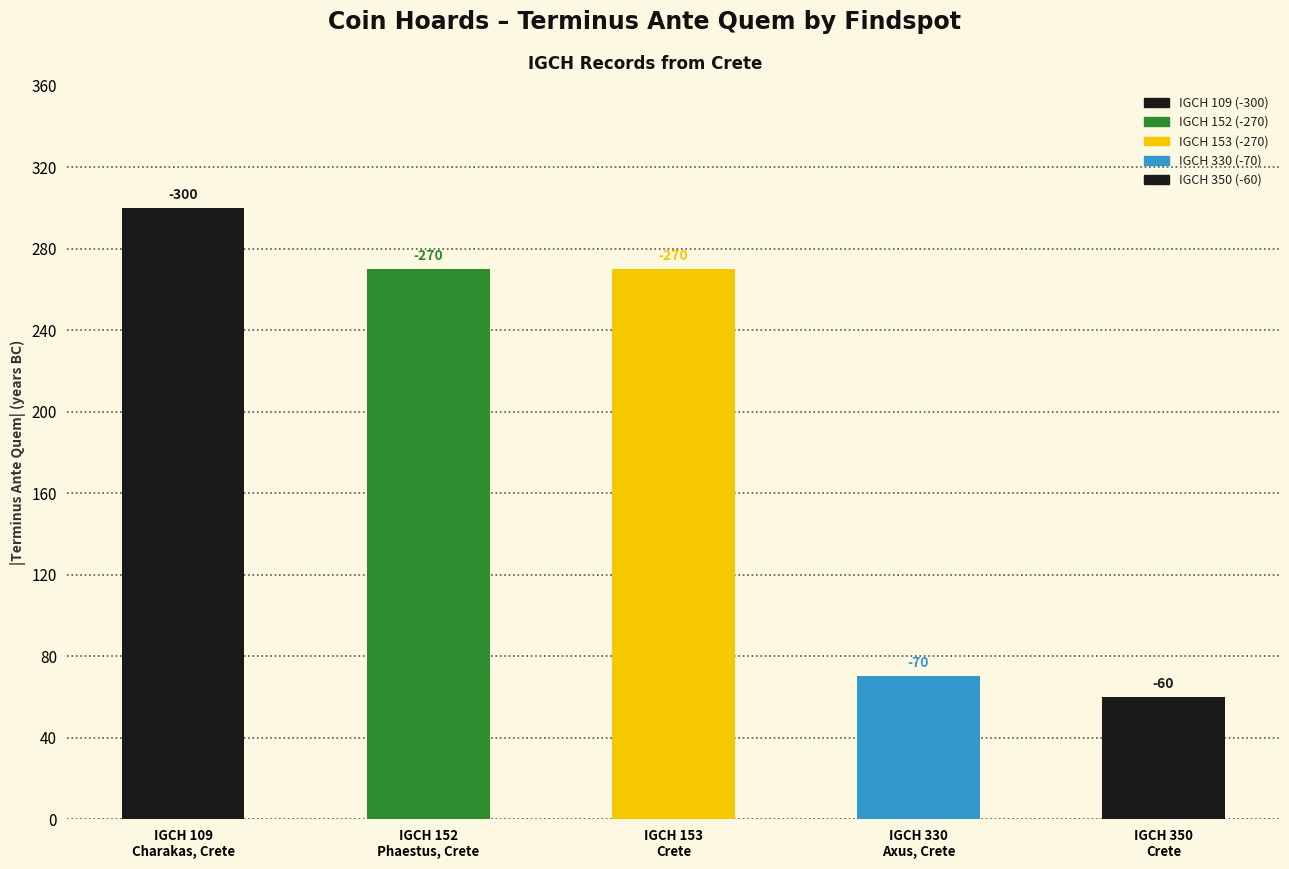

What value does the data have at IGCH 330
Axus, Crete?

-70